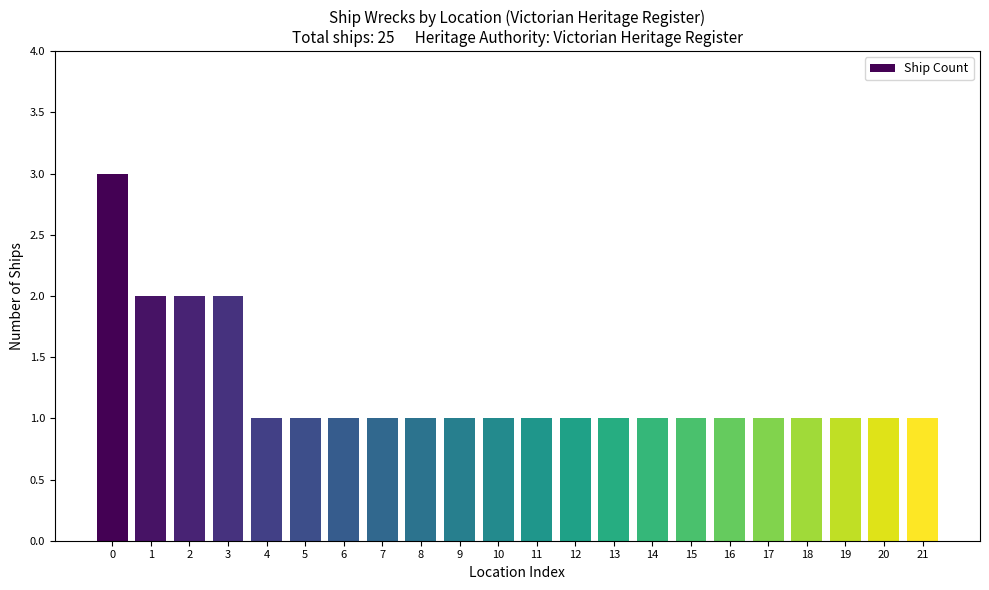

The value at 11 is 1. True or false?

True